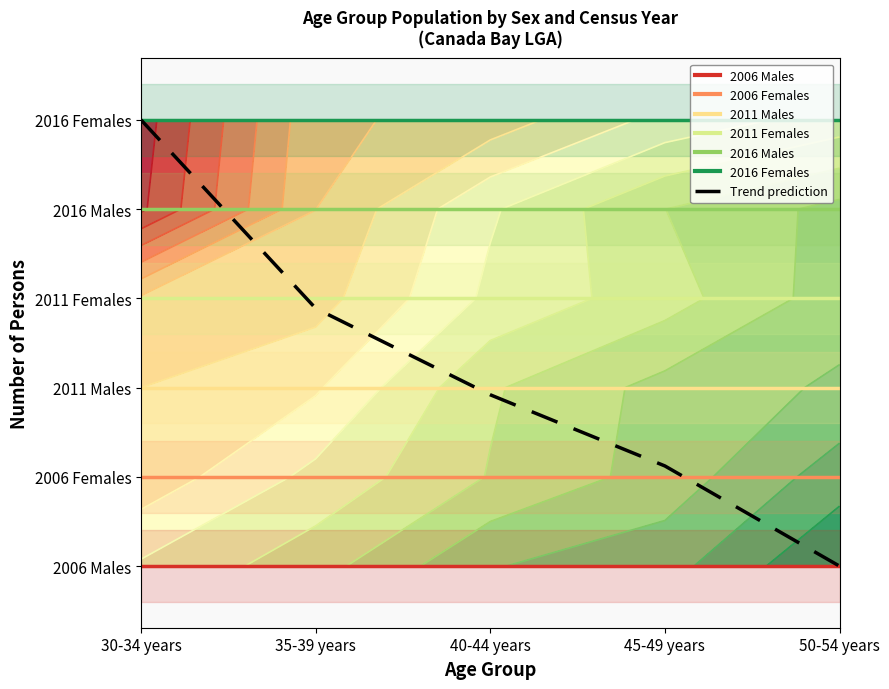

Count the number of values greater than 1.

4